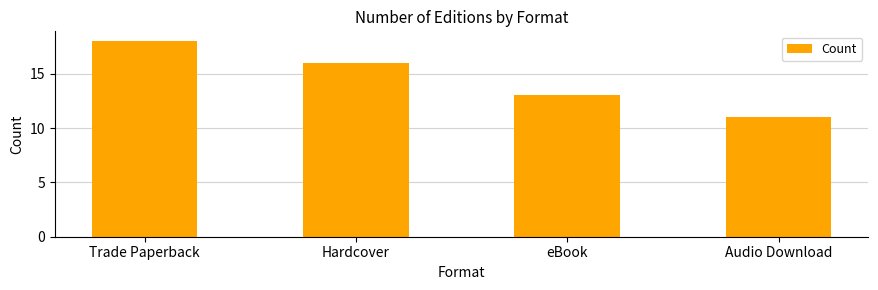

Which label corresponds to the smallest value in the chart?

Audio Download